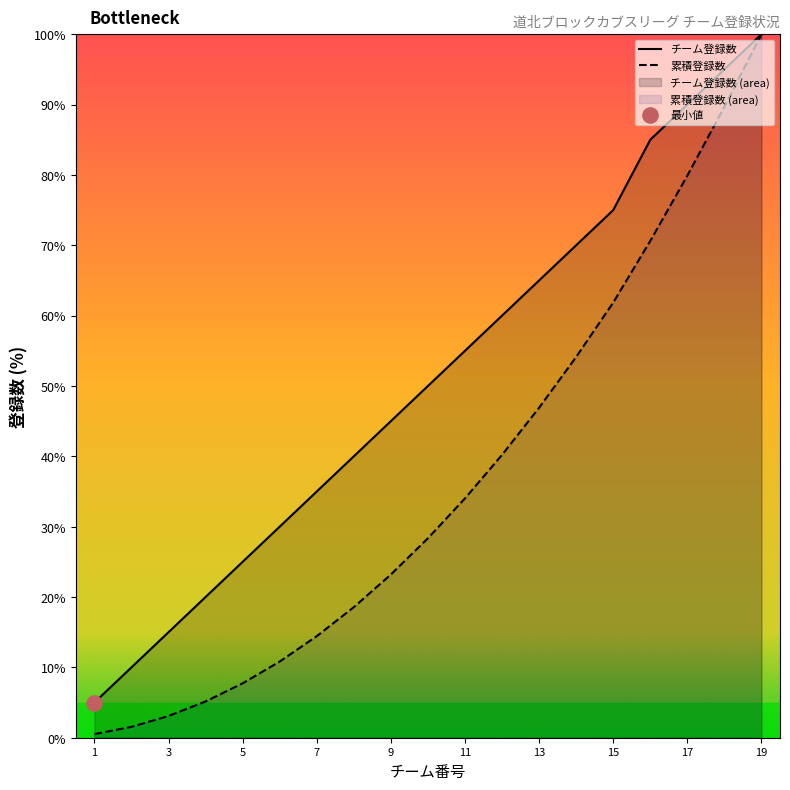

At which category is the sum across all series the highest?

19